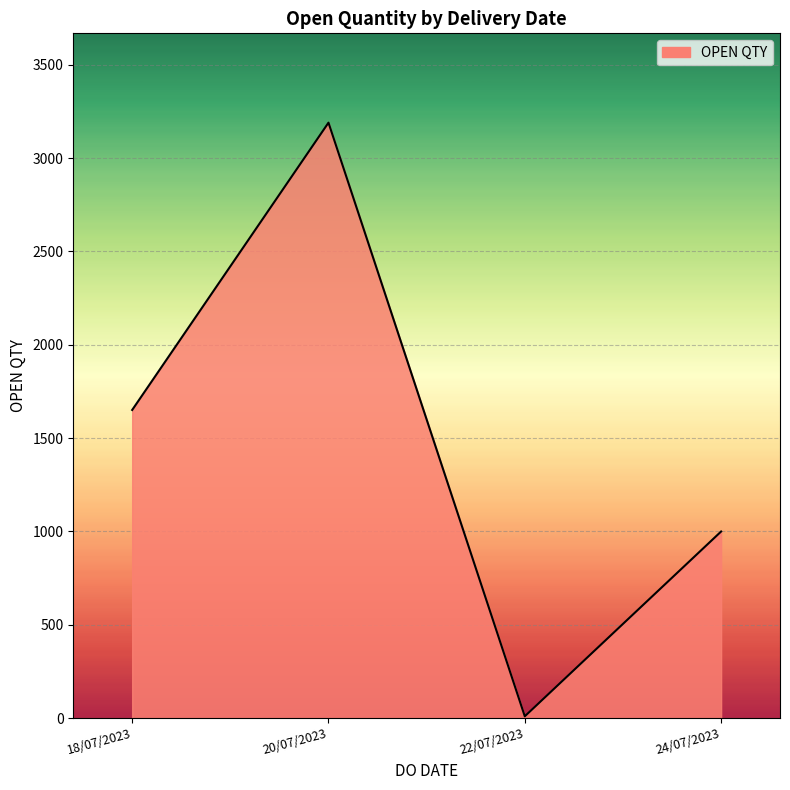

The chart shows a value of 3190 at 20/07/2023. True or false?

True